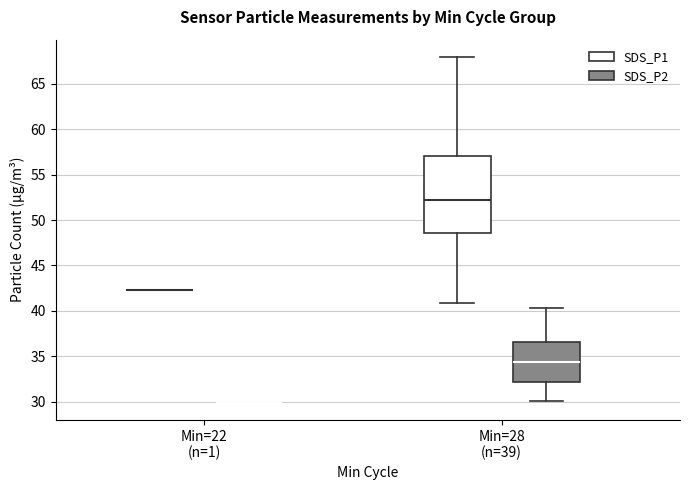

Reading left to right, read every box against the y-axis: the position of its median line, the range the box covers, and the ends of its whiskers. The values are not printed on the chart, so give them approximately, as read against the axis.

Min=22 (n=1) (SDS_P1): box collapsed to a line at 42.5, whiskers 42.5 to 42.5
Min=22 (n=1) (SDS_P2): box collapsed to a line at 30.0, whiskers 30.0 to 30.0
Min=28 (n=39) (SDS_P1): median 52.0, box 48.5 to 57.0, whiskers 41.0 to 68.0
Min=28 (n=39) (SDS_P2): median 34.5, box 32.0 to 36.5, whiskers 30.0 to 40.5